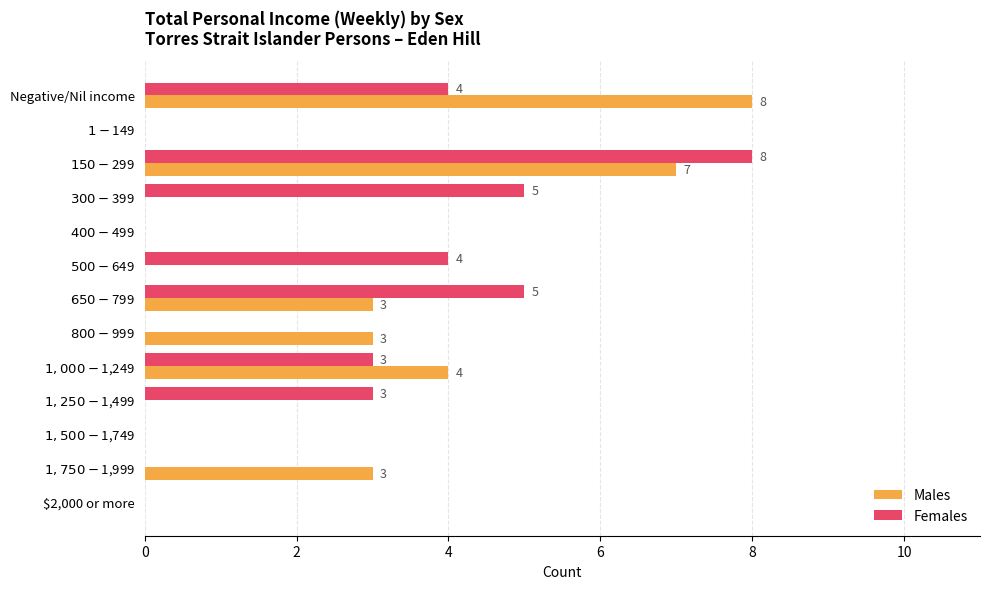

How many Females values are between 0 and 4?

10